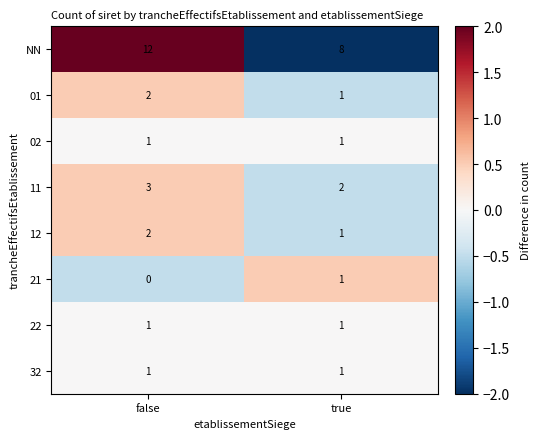

Between false and true, which series saw the biggest shift?

NN